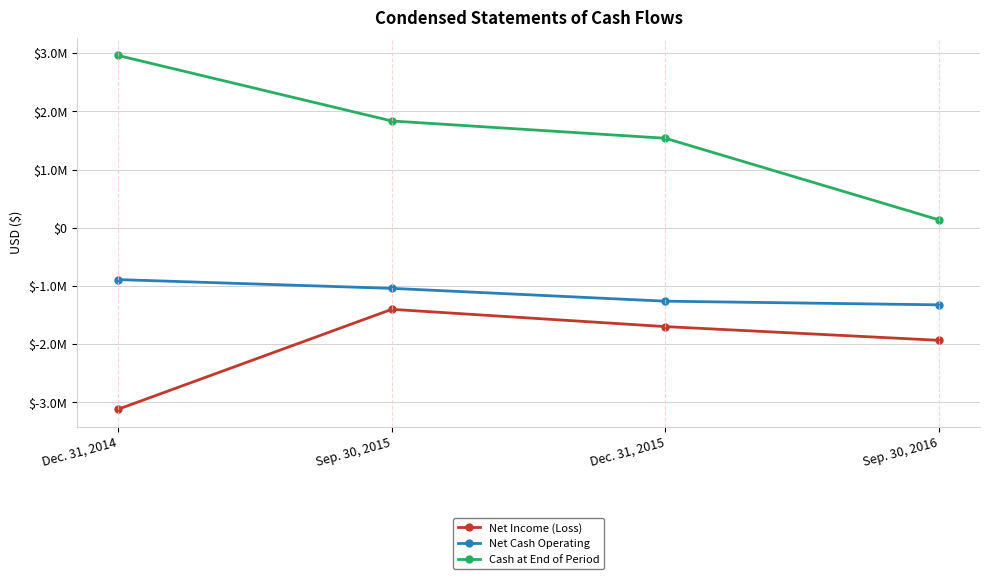

At how many categories does at least one series exceed 1814456?

2